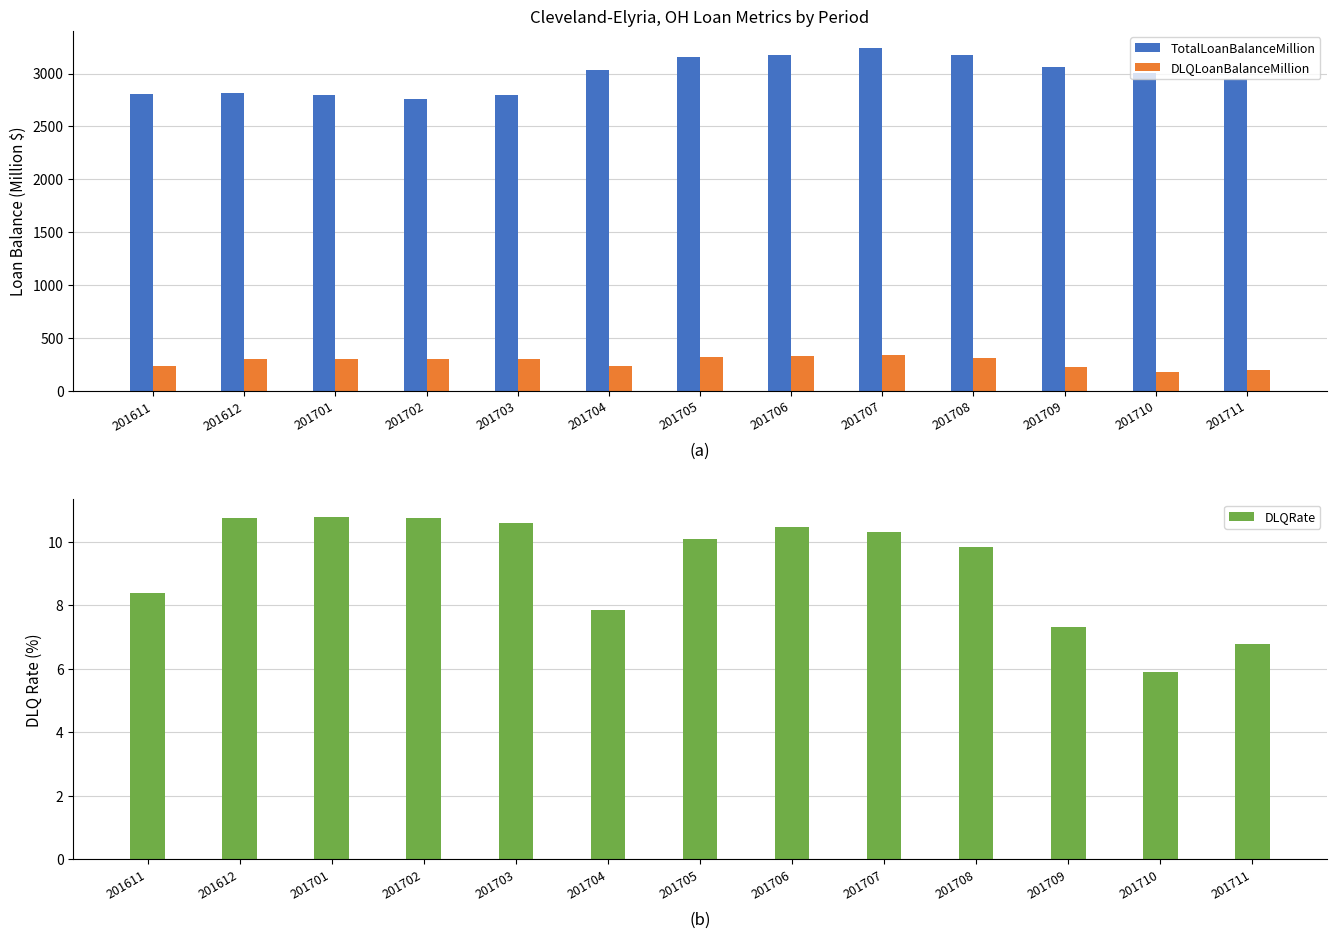

At which label is DLQLoanBalanceMillion closest to 255?

201704